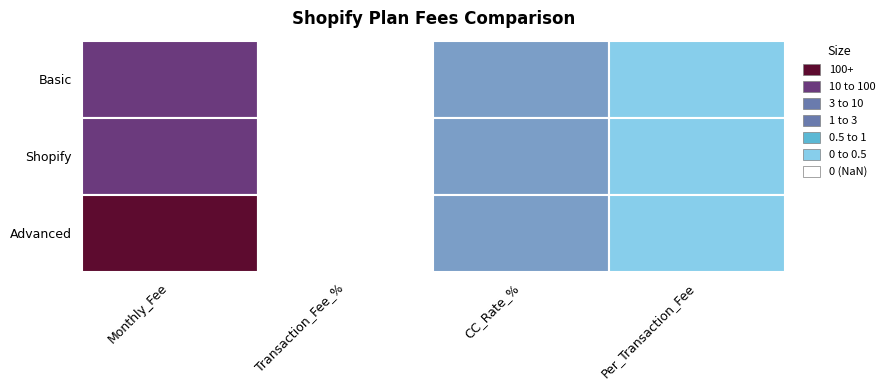

Reading left to right, extract all data points from this chart.

Basic: 25.0	0.0	2.9	0.3
Shopify: 65.0	0.0	2.6	0.3
Advanced: 344.0	0.0	2.4	0.3